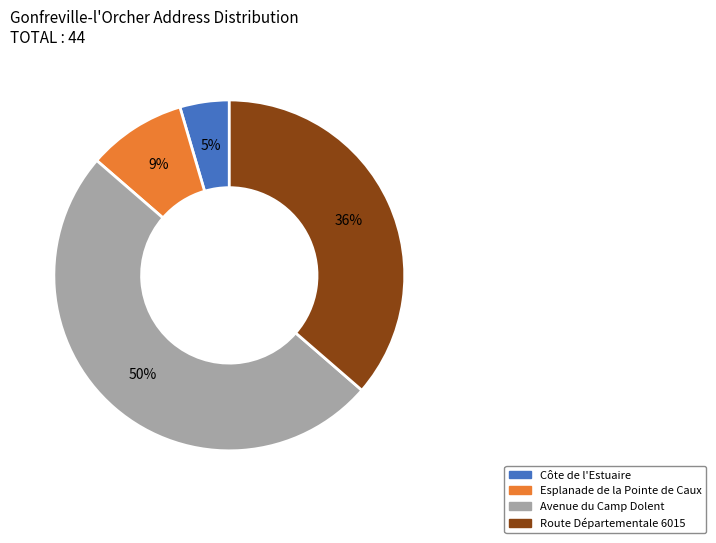

Is the sum of Côte de l'Estuaire and Route Départementale 6015 greater than half?

No